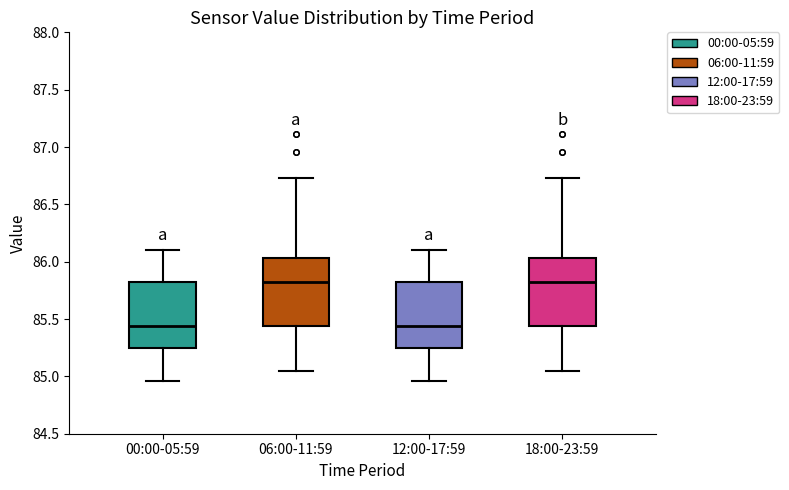

Where does the median line of the box for 06:00-11:59 sit on the y-axis? The values are not printed on the chart, so give them approximately, as read against the axis.

85.80